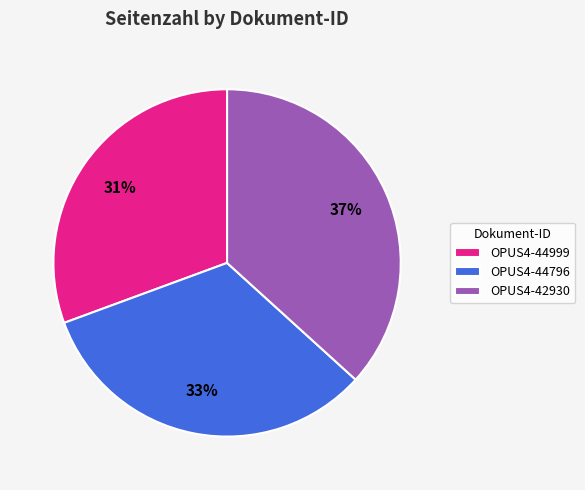

Between OPUS4-42930 and OPUS4-44999, which is larger?

OPUS4-42930